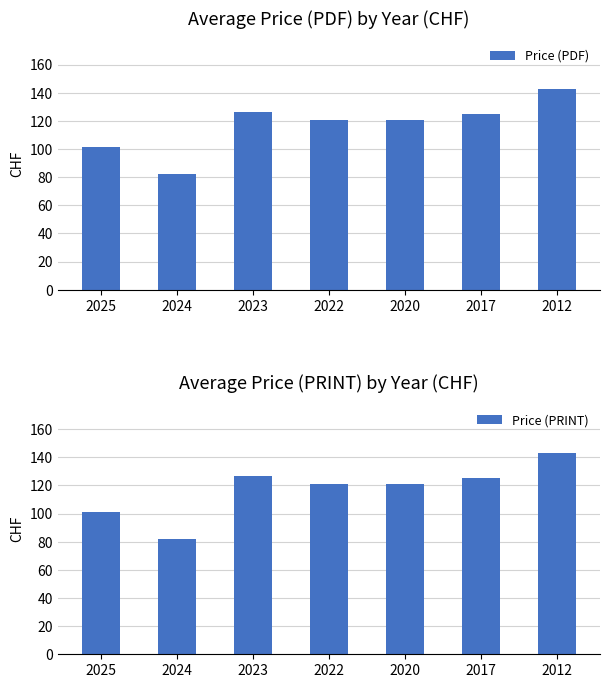

What is the minimum value shown in the chart?

82.0